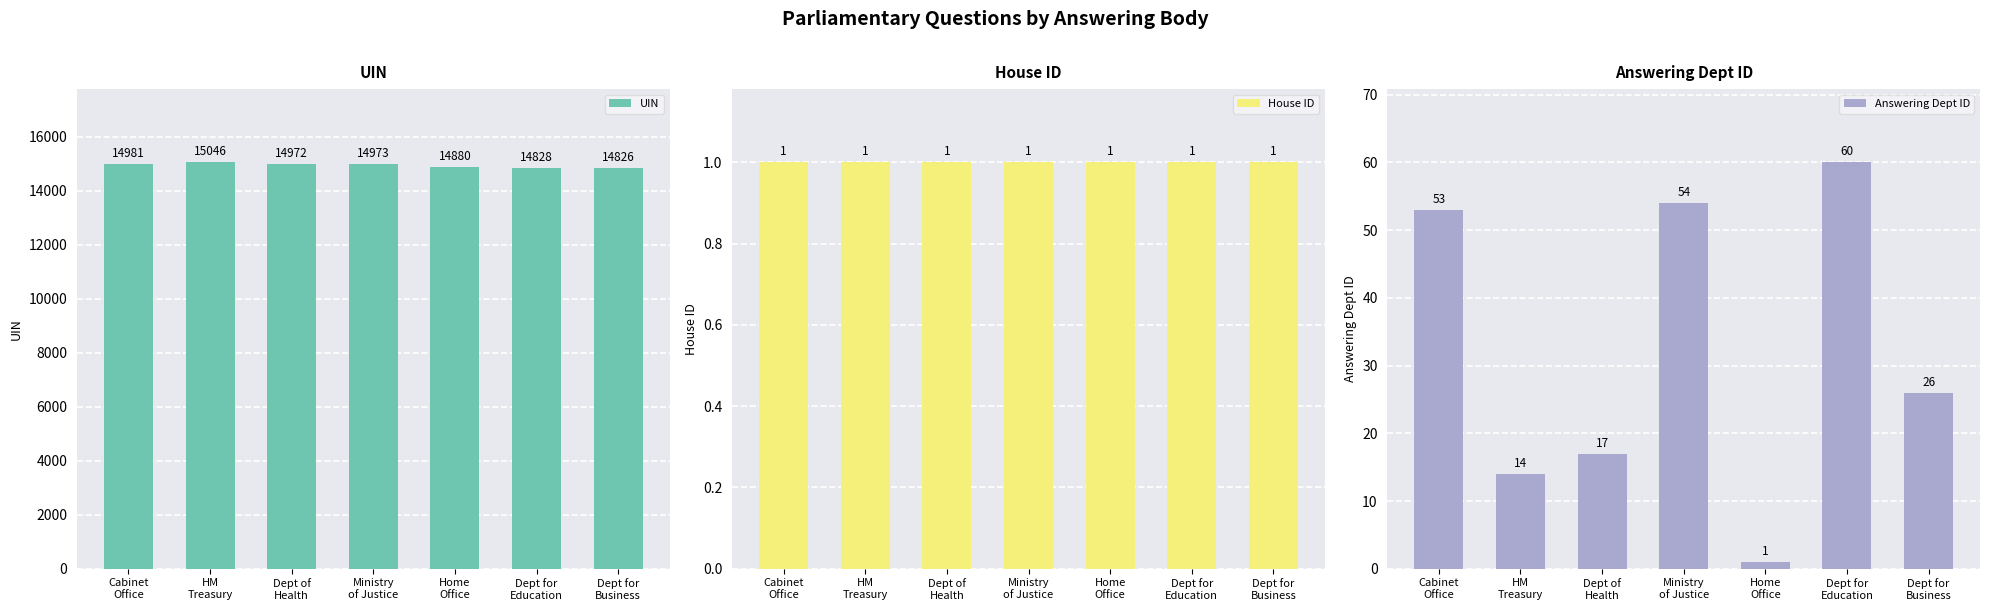

Is it true that House ID equals 1 at Dept of
Health?

False